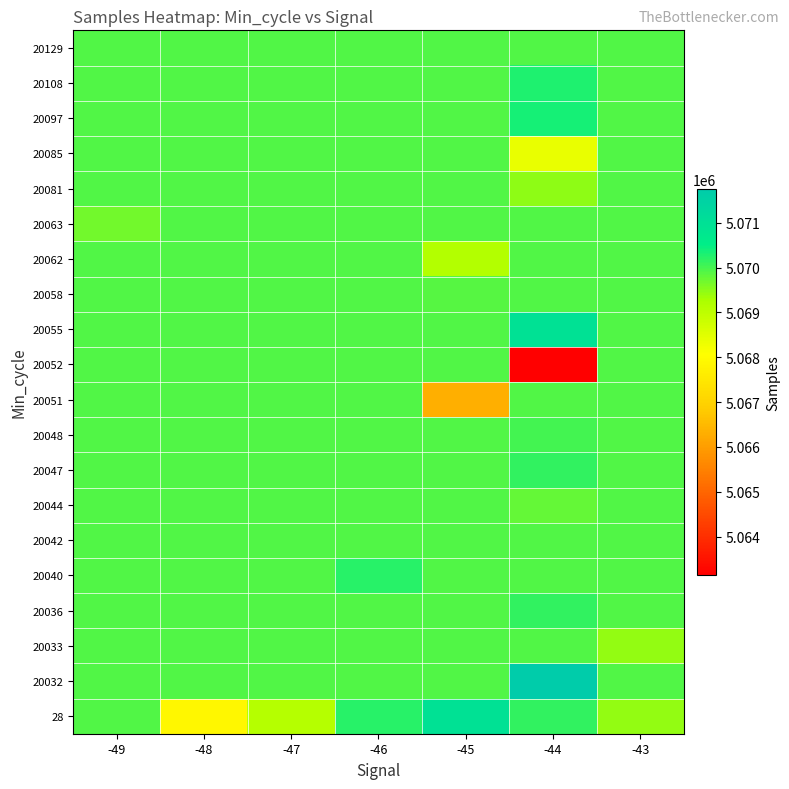

Reading left to right, list all the values displayed in this chart.

28: -49=5069927	-48=5067864	-47=5069125	-46=5070213	-45=5070945	-44=5070151	-43=5069461
20032: -49=5069927	-48=5069927	-47=5069927	-46=5069927	-45=5069927	-44=5071748	-43=5069927
20033: -49=5069927	-48=5069927	-47=5069927	-46=5069927	-45=5069927	-44=5069927	-43=5069461
20036: -49=5069927	-48=5069927	-47=5069927	-46=5069927	-45=5069927	-44=5070151	-43=5069927
20040: -49=5069927	-48=5069927	-47=5069927	-46=5070213	-45=5069927	-44=5069927	-43=5069927
20042: -49=5069927	-48=5069927	-47=5069927	-46=5069927	-45=5069927	-44=5069927	-43=5069927
20044: -49=5069927	-48=5069927	-47=5069927	-46=5069927	-45=5069927	-44=5069772	-43=5069927
20047: -49=5069927	-48=5069927	-47=5069927	-46=5069927	-45=5069927	-44=5070151	-43=5069927
20048: -49=5069927	-48=5069927	-47=5069927	-46=5069927	-45=5069927	-44=5070030	-43=5069927
20051: -49=5069927	-48=5069927	-47=5069927	-46=5069927	-45=5066313	-44=5069927	-43=5069927
20052: -49=5069927	-48=5069927	-47=5069927	-46=5069927	-45=5069927	-44=5063146	-43=5069927
20055: -49=5069927	-48=5069927	-47=5069927	-46=5069927	-45=5069927	-44=5070962	-43=5069927
20058: -49=5069927	-48=5069927	-47=5069927	-46=5069927	-45=5069879	-44=5069927	-43=5069927
20062: -49=5069927	-48=5069927	-47=5069927	-46=5069927	-45=5069136	-44=5069927	-43=5069927
20063: -49=5069686	-48=5069927	-47=5069927	-46=5069927	-45=5069927	-44=5069927	-43=5069927
20081: -49=5069927	-48=5069927	-47=5069927	-46=5069927	-45=5069927	-44=5069483	-43=5069927
20085: -49=5069927	-48=5069927	-47=5069927	-46=5069927	-45=5069927	-44=5068356	-43=5069927
20097: -49=5069927	-48=5069927	-47=5069927	-46=5069927	-45=5069927	-44=5070340	-43=5069927
20108: -49=5069927	-48=5069927	-47=5069927	-46=5069927	-45=5069927	-44=5070289	-43=5069927
20129: -49=5069927	-48=5069927	-47=5069927	-46=5069927	-45=5069927	-44=5069929	-43=5069927